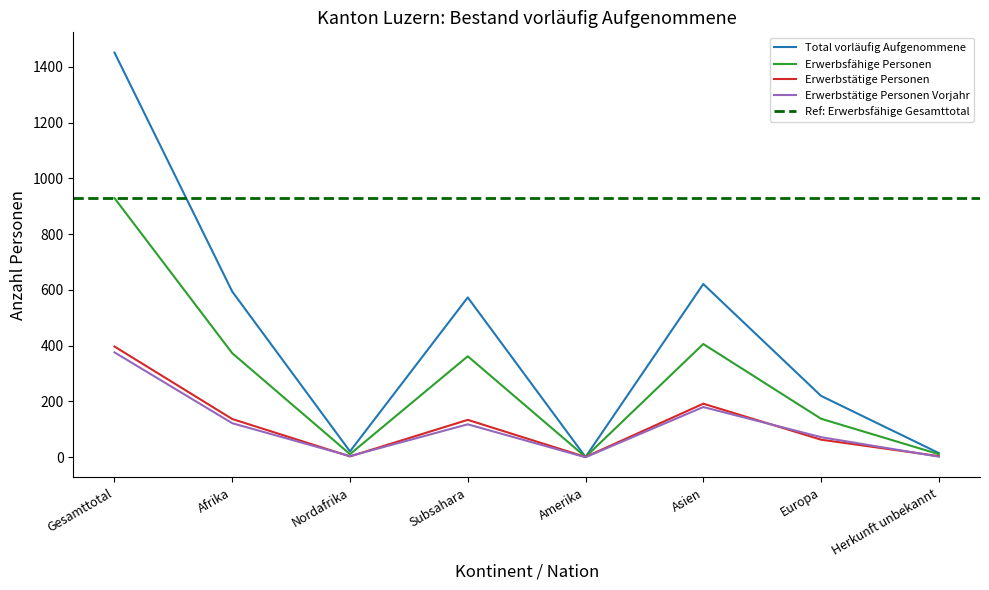

Which series changed the most between Subsahara and Amerika?

Total vorläufig Aufgenommene